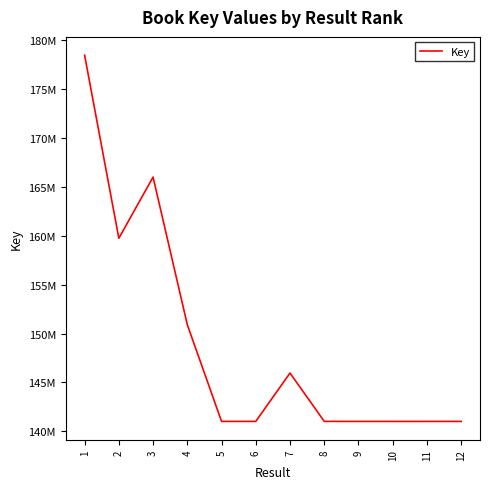

What is the value of the 9th point from the left?

141020052